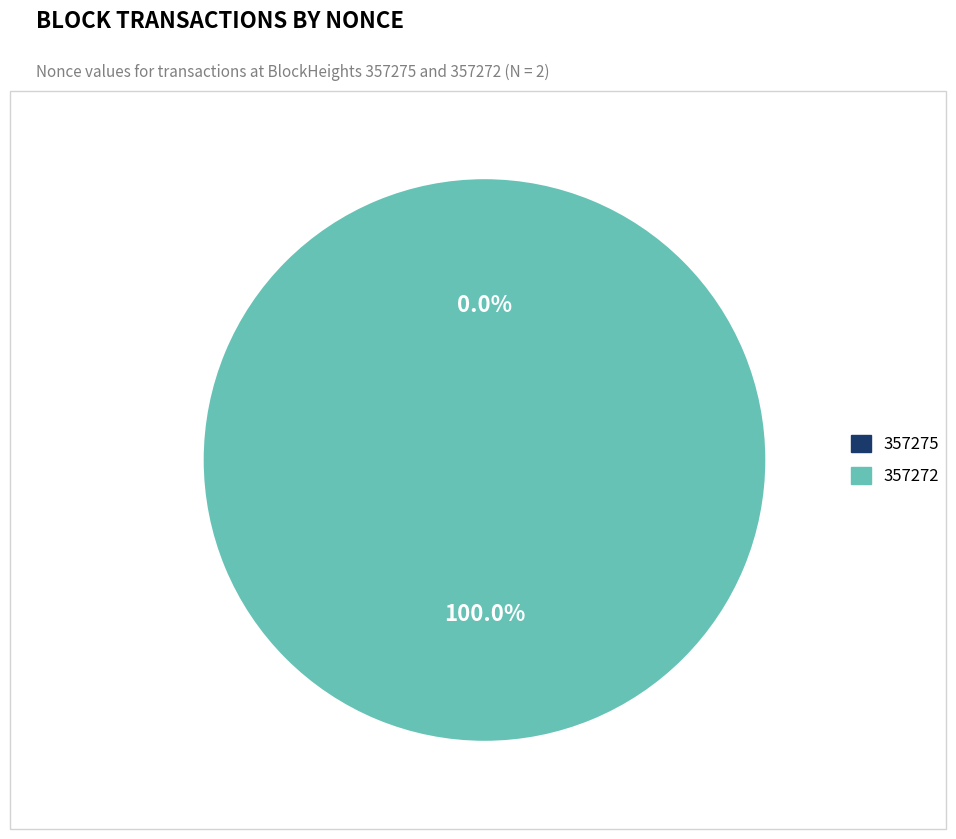

How many slices are in this pie chart?

2